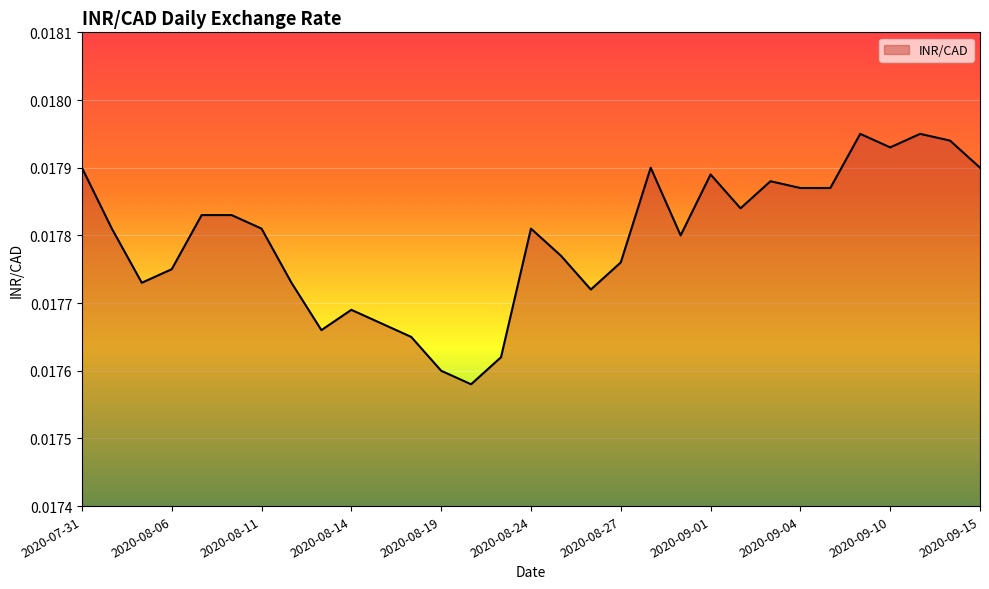

Is this an area chart (filled region under the line)?

Yes